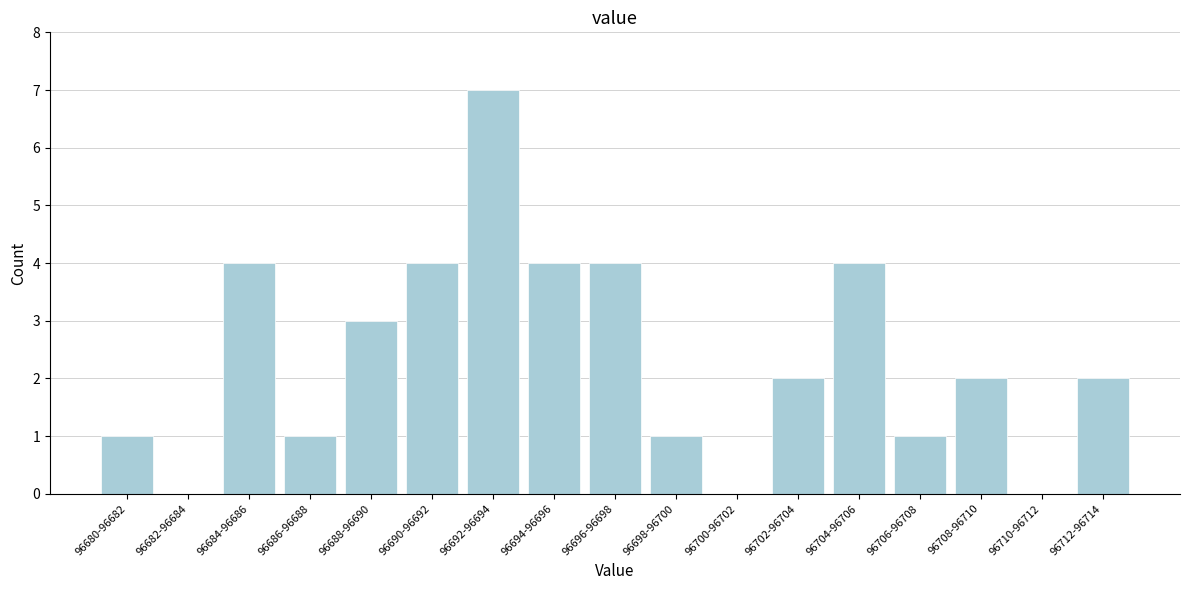

Reading left to right, extract all data points from this chart.

96680-96682=1	96682-96684=0	96684-96686=4	96686-96688=1	96688-96690=3	96690-96692=4	96692-96694=7	96694-96696=4	96696-96698=4	96698-96700=1	96700-96702=0	96702-96704=2	96704-96706=4	96706-96708=1	96708-96710=2	96710-96712=0	96712-96714=2